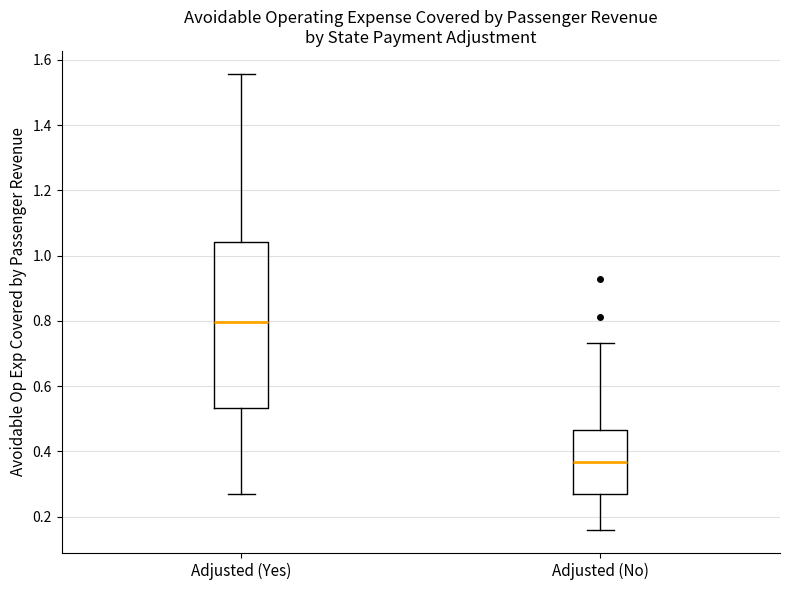

Comparing the boxes themselves (not the whiskers), which one is the tallest?

Adjusted (Yes)